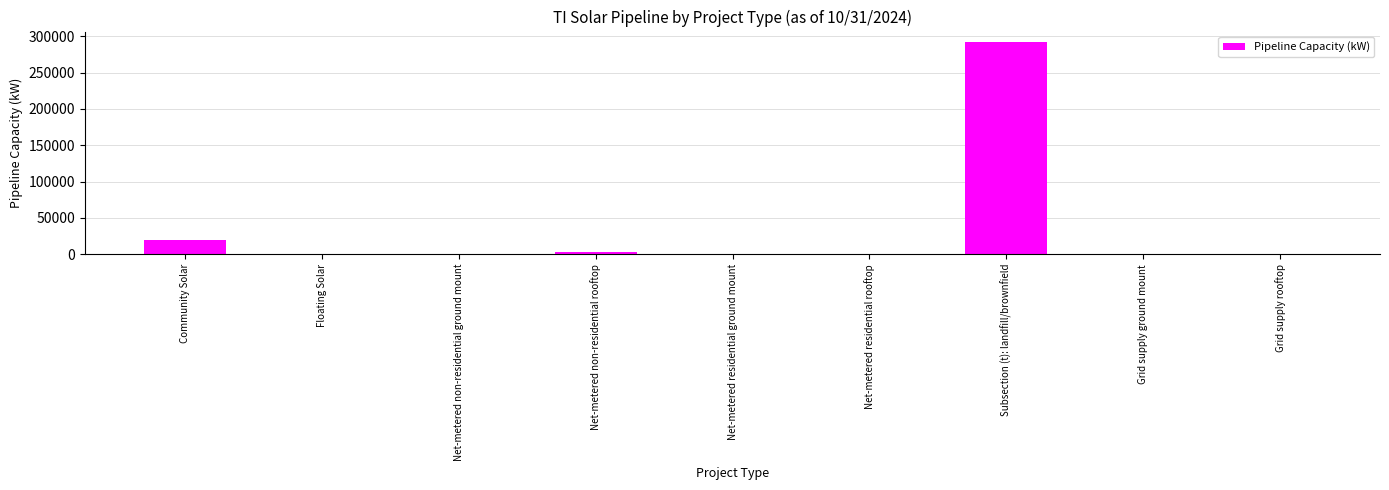

What is the maximum value shown in the chart?

291908.5